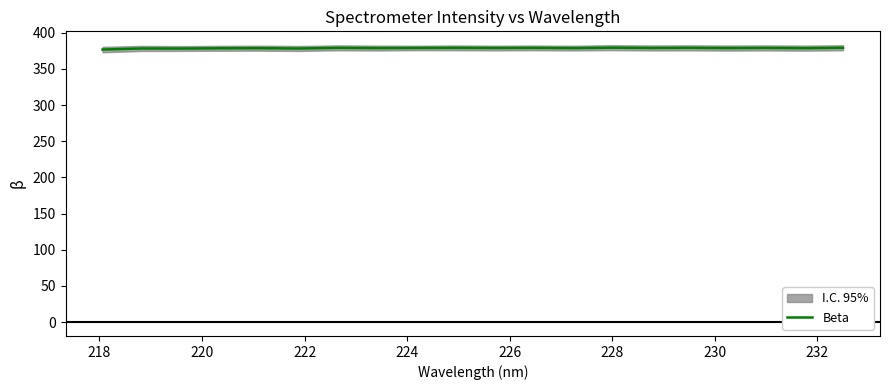

What is the minimum value for Beta?

376.8